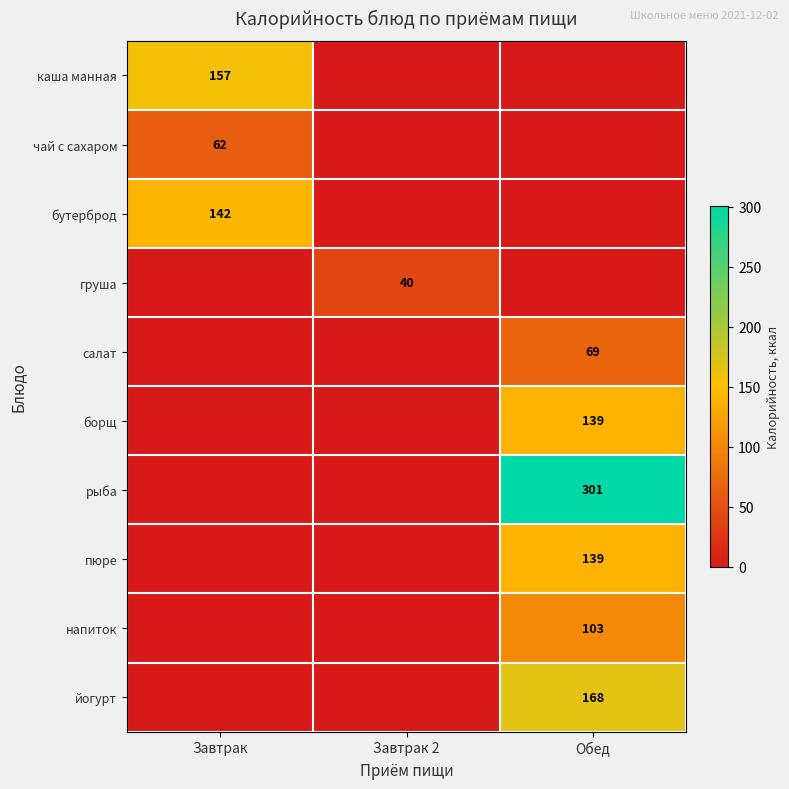

Is it true that пюре equals 139 at Обед?

True